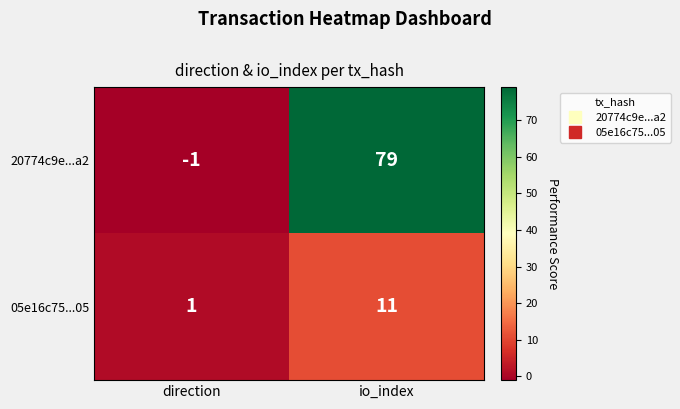

Which category has the highest value across all series?

io_index